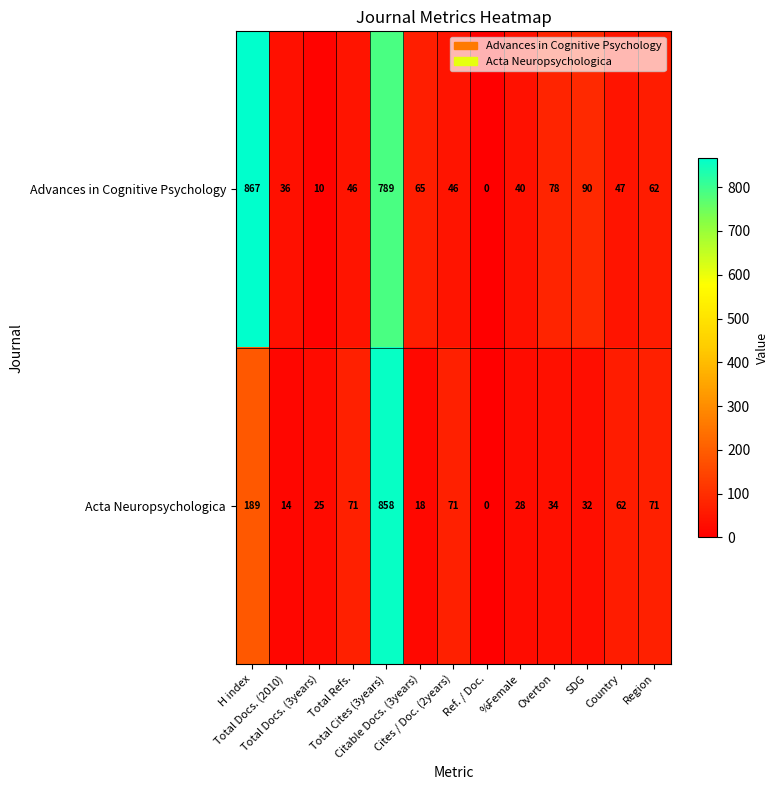

Which series has the widest spread of values?

Advances in Cognitive Psychology